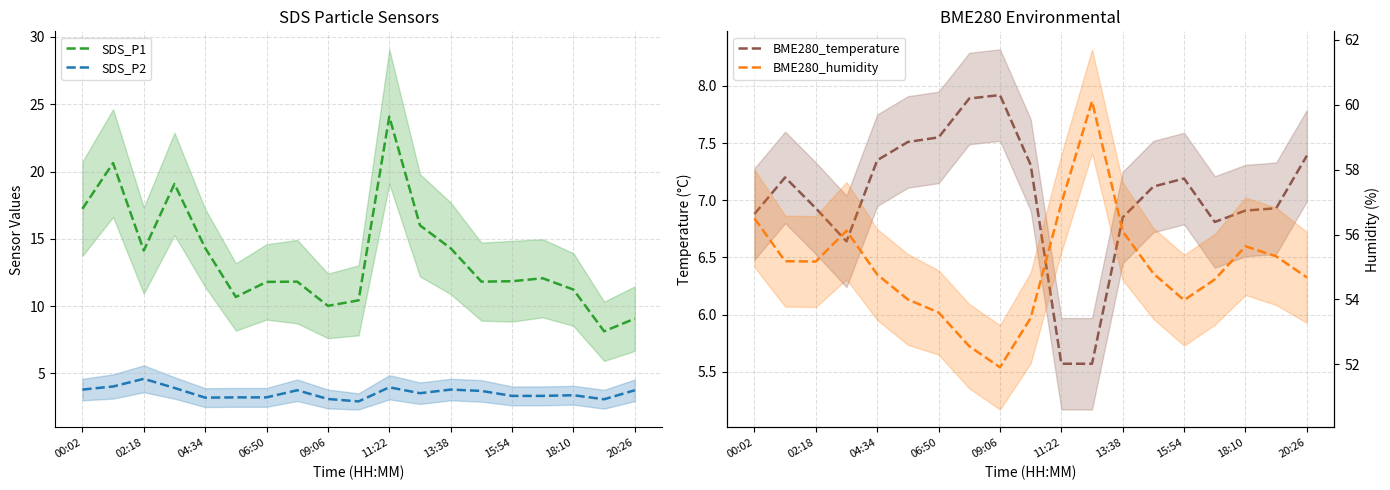

True or false: BME280_humidity and SDS_P2 intersect in this chart.

False